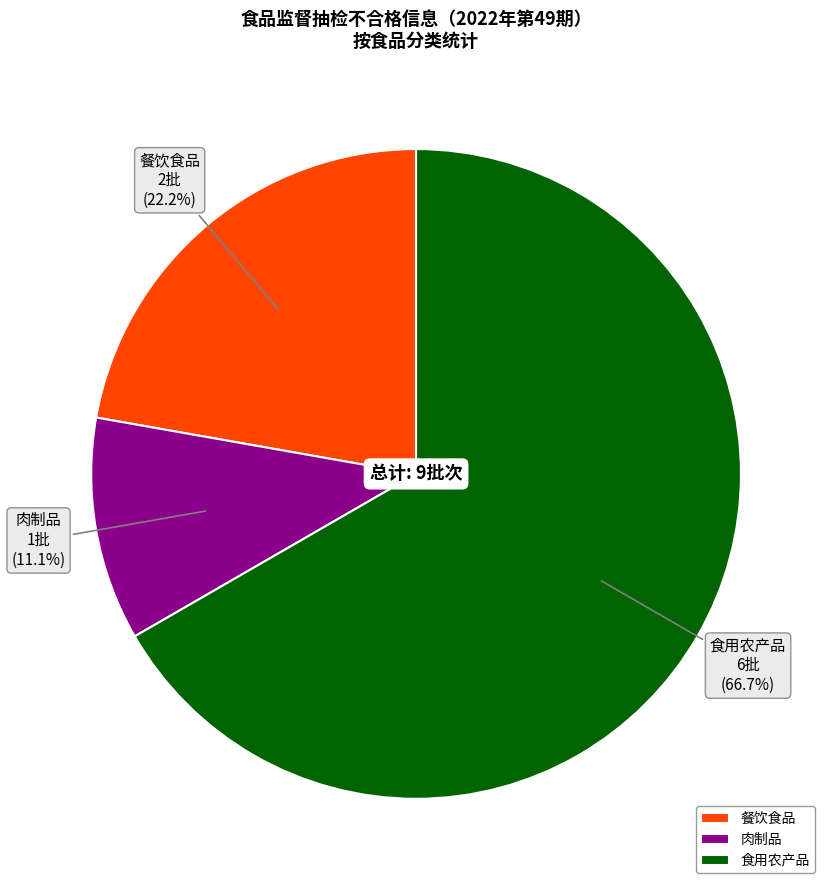

Is there any slice that represents more than half of the pie?

Yes